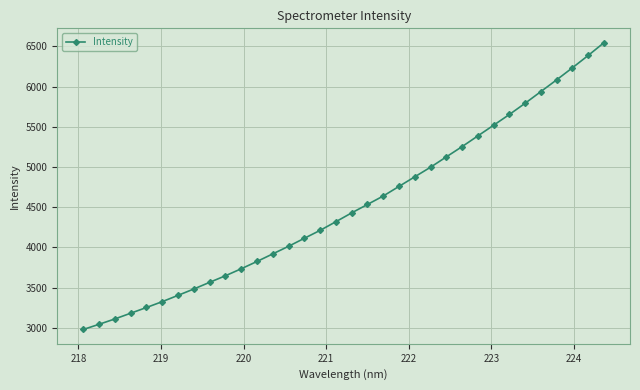

What is the average value?

4508.4